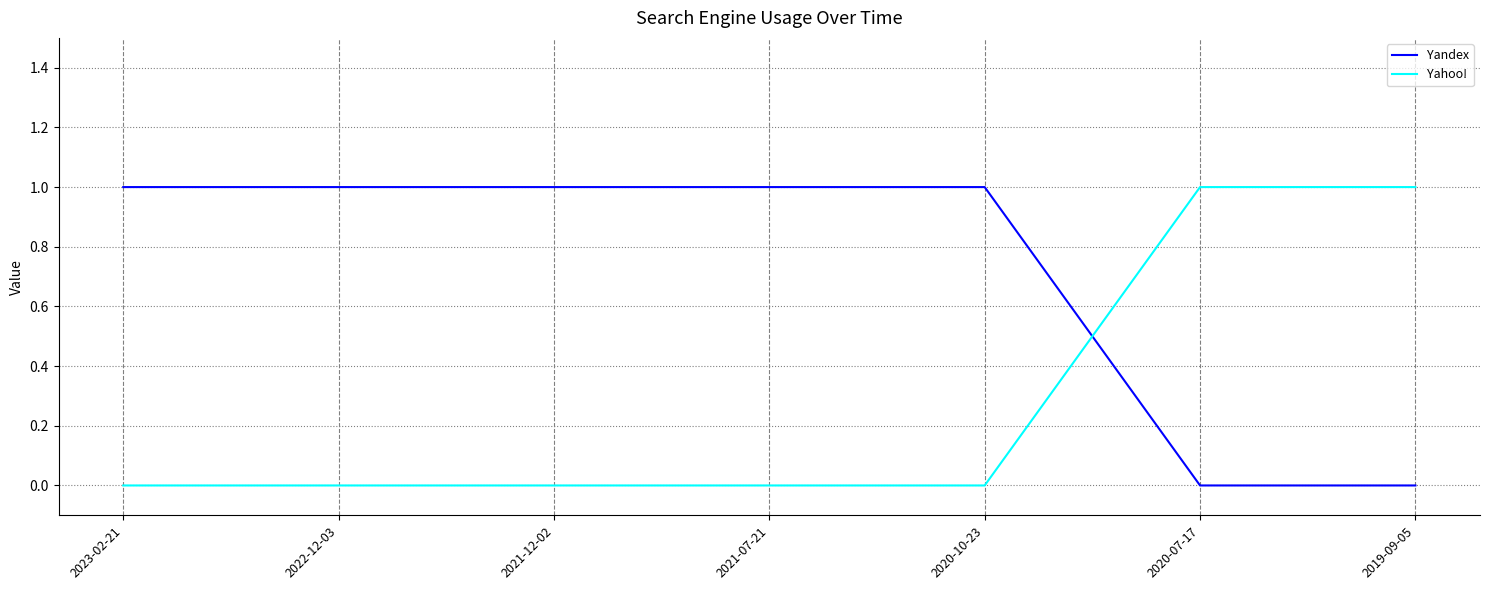

What position from the left is 2023-02-21?

1